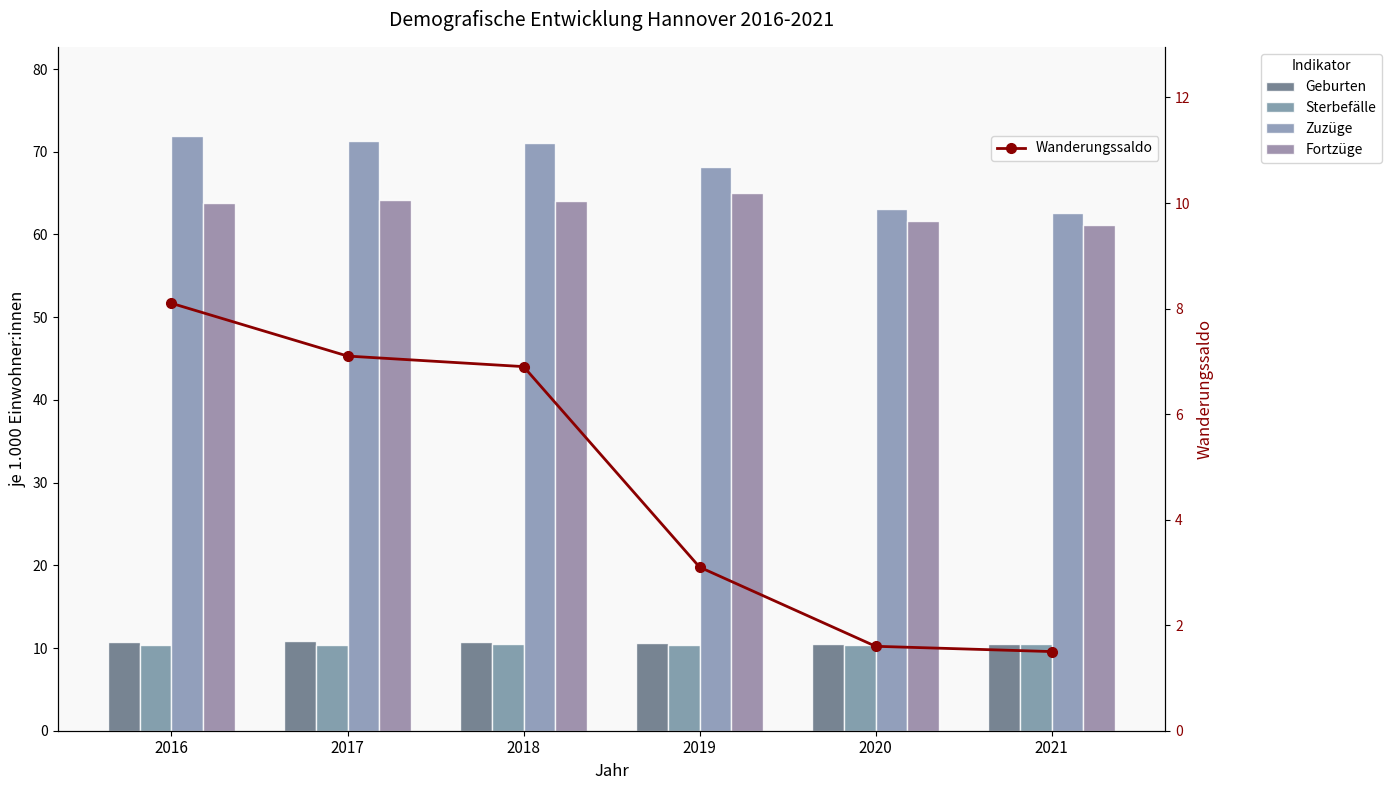

Between 2016 and 2021, which is larger?

2016